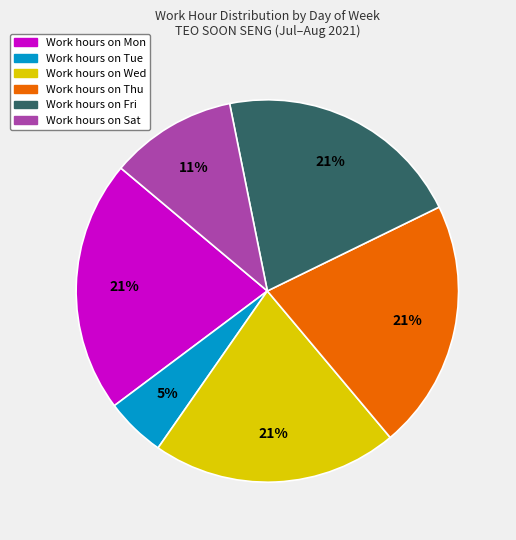

How many segments does this pie chart have?

6